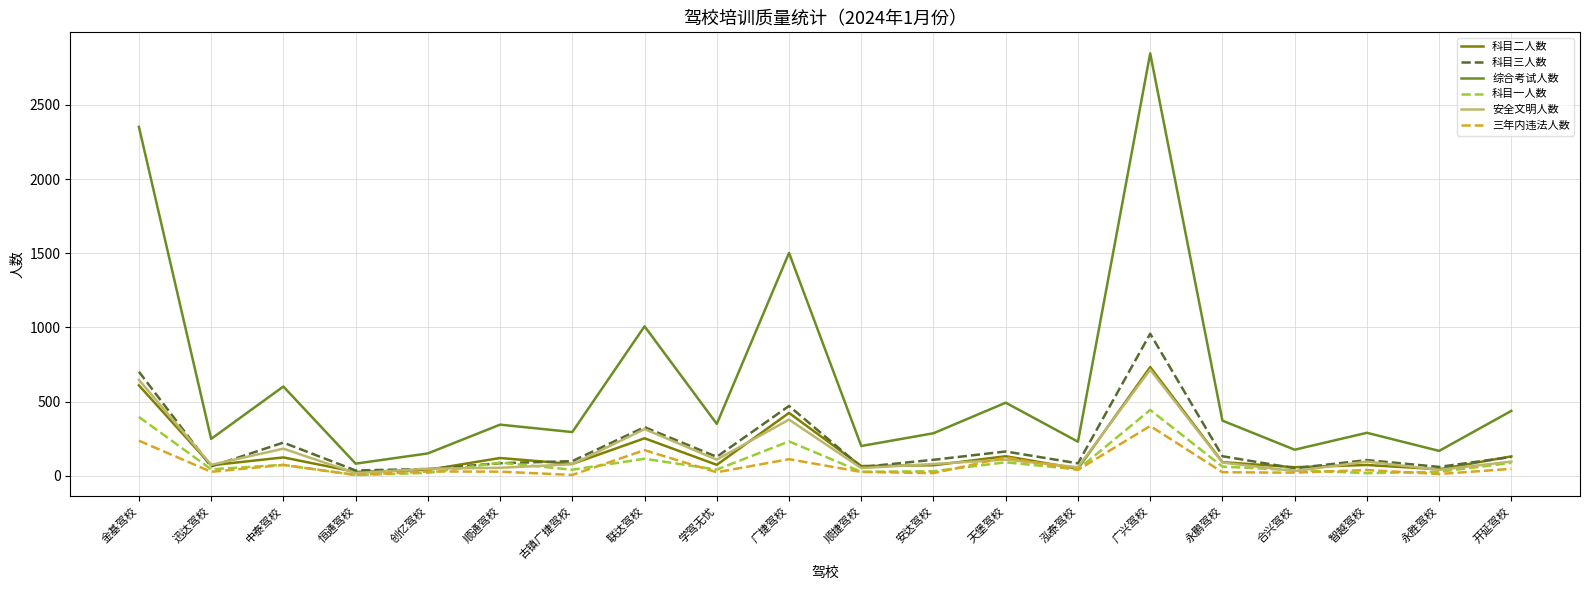

Is it true that 科目三人数 equals 163 at 天堡驾校?

True